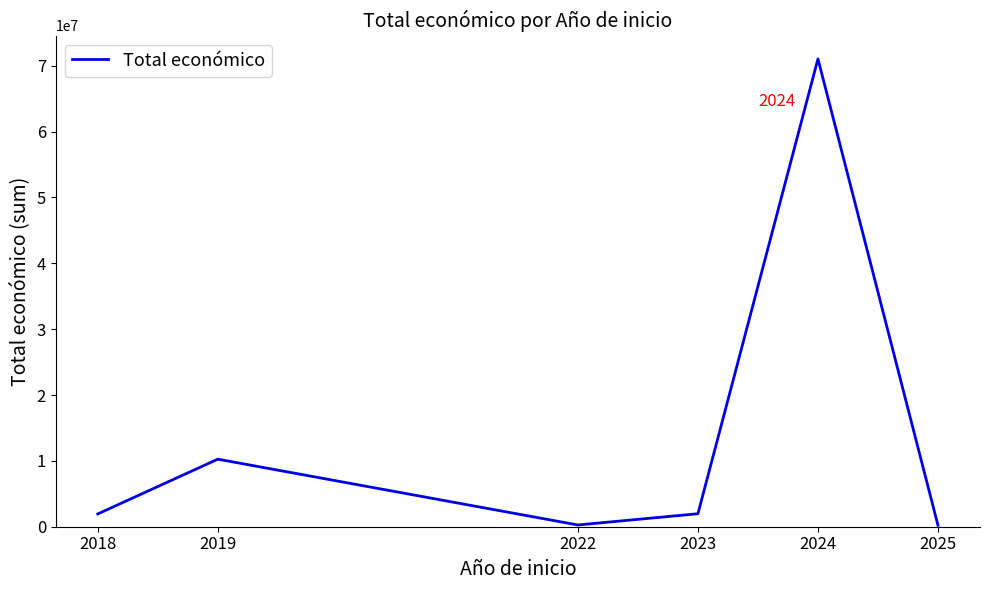

At which category does the data reach its first local valley?

2022